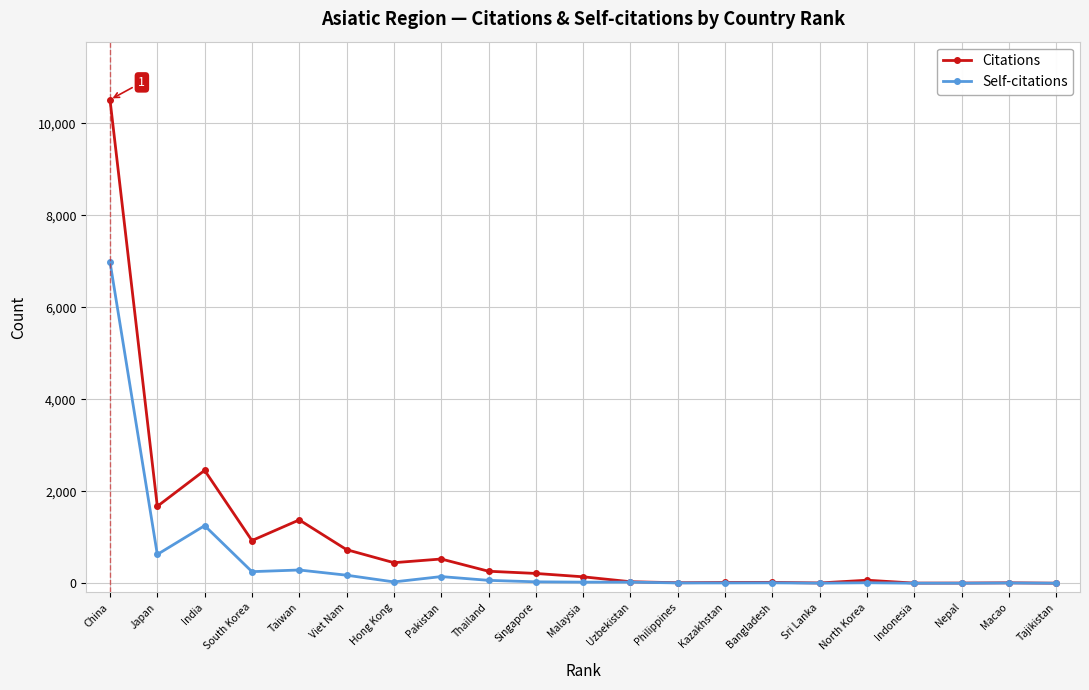

At which category does Self-citations reach its first local valley?

Japan